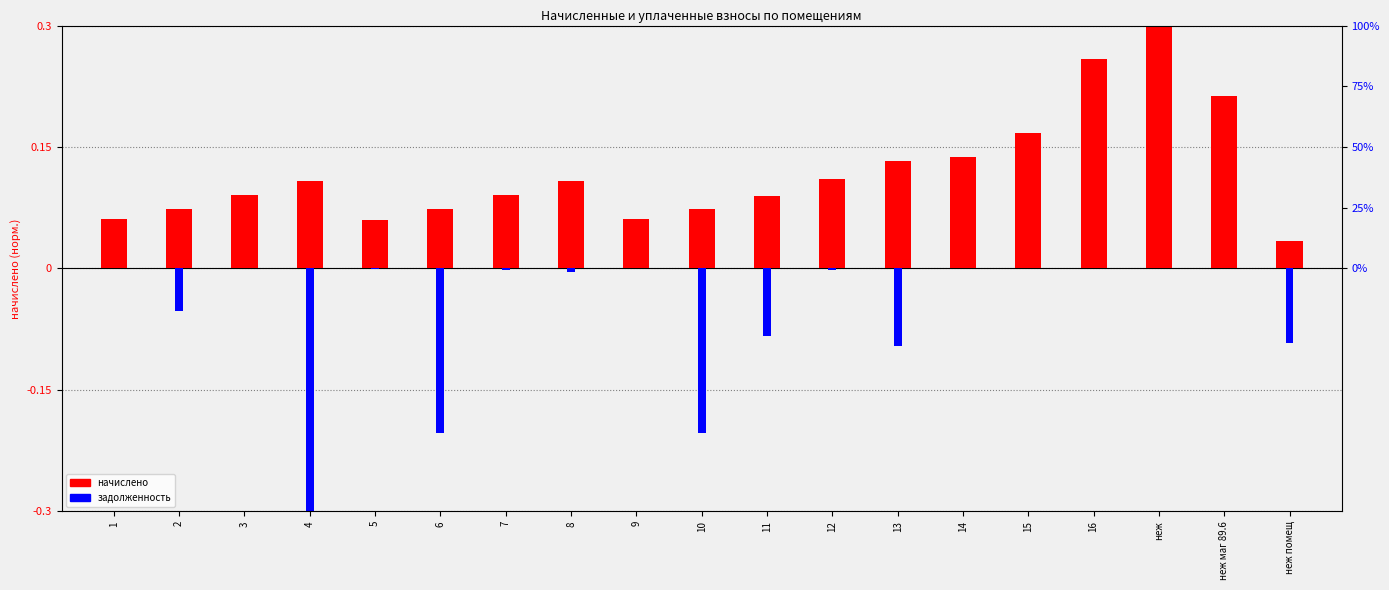

Which series has the widest spread of values?

задолженность